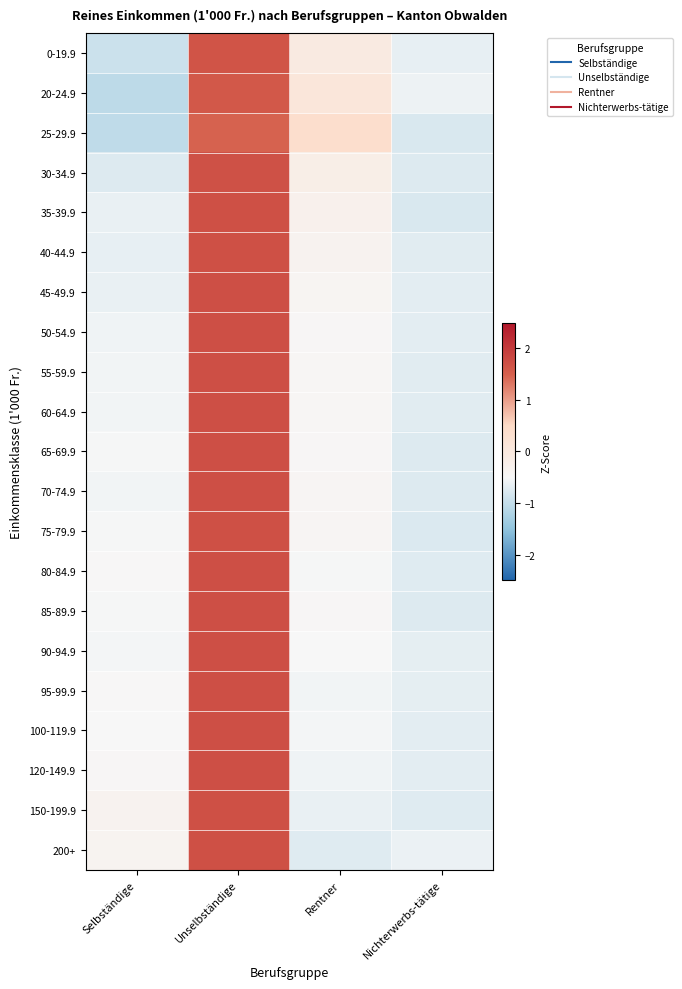

List the series in order of their peak value, highest first.

90-94.9, 95-99.9, 100-119.9, 120-149.9, 50-54.9, 80-84.9, 55-59.9, 60-64.9, 85-89.9, 65-69.9, 45-49.9, 70-74.9, 75-79.9, 200+, 40-44.9, 150-199.9, 35-39.9, 30-34.9, 0-19.9, 20-24.9, 25-29.9